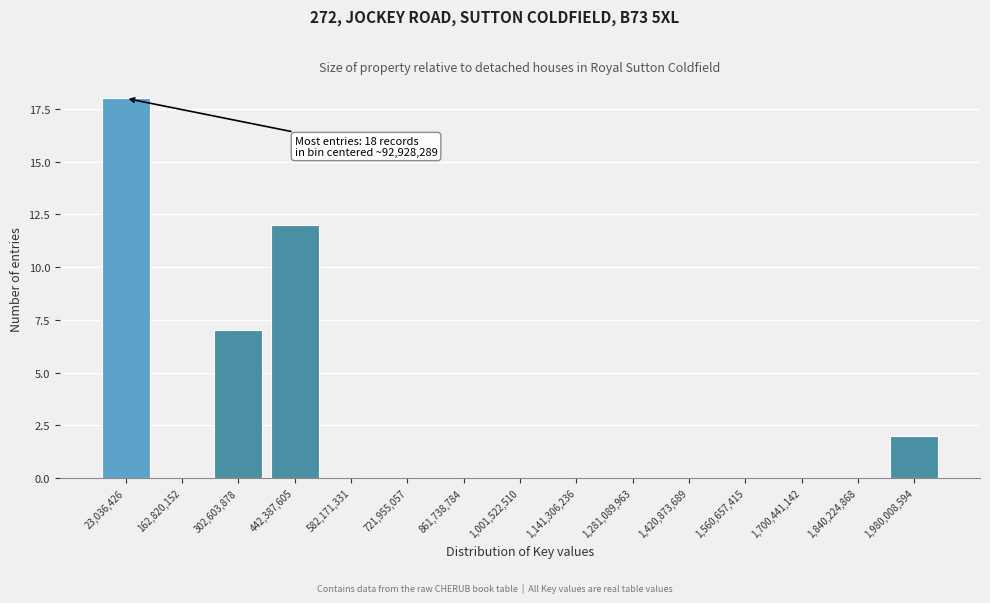

Reading left to right, transcribe all the data shown in this chart.

23,036,426=18	162,820,152=0	302,603,878=7	442,387,605=12	582,171,331=0	721,955,057=0	861,738,784=0	1,001,522,510=0	1,141,306,236=0	1,281,089,963=0	1,420,873,689=0	1,560,657,415=0	1,700,441,142=0	1,840,224,868=0	1,980,008,594=2